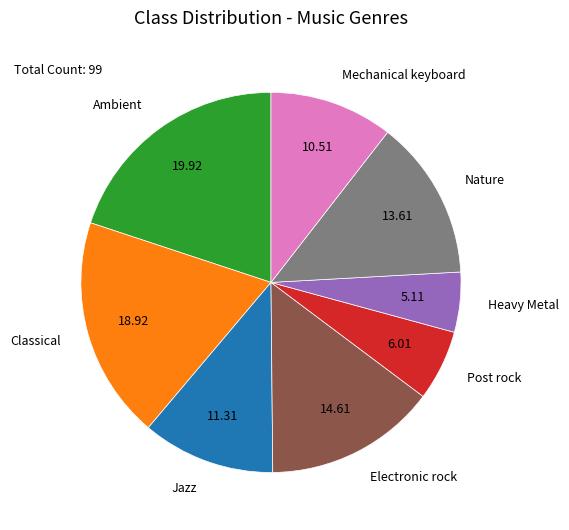

Count the number of slices in the pie.

8